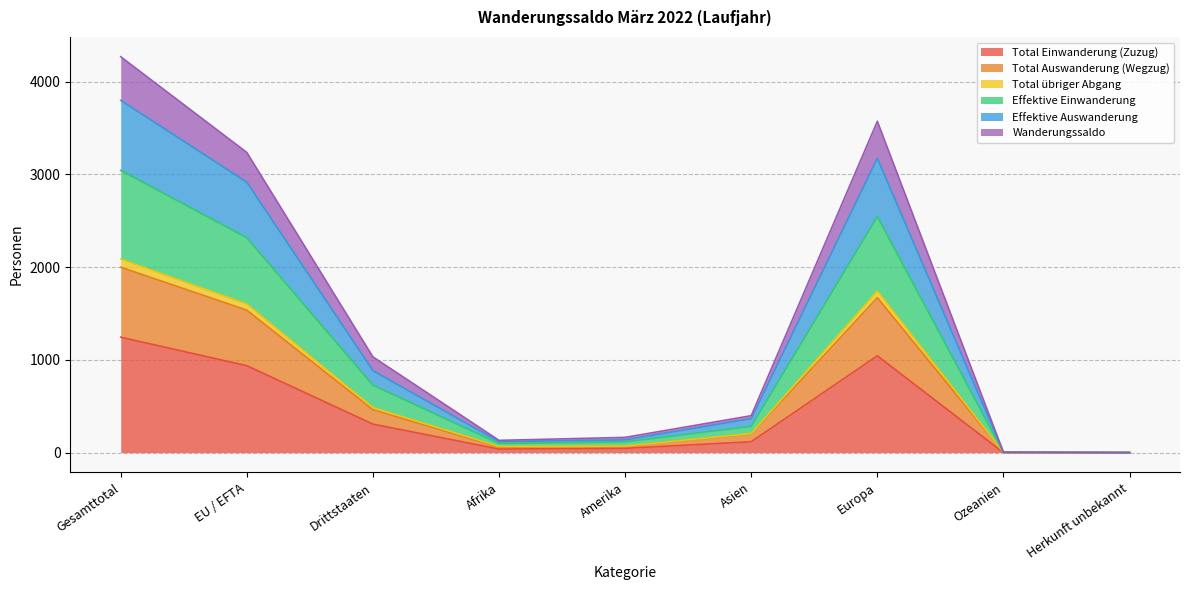

In Total Auswanderung (Wegzug), how many points are lower than both neighbors (excluding endpoints)?

1